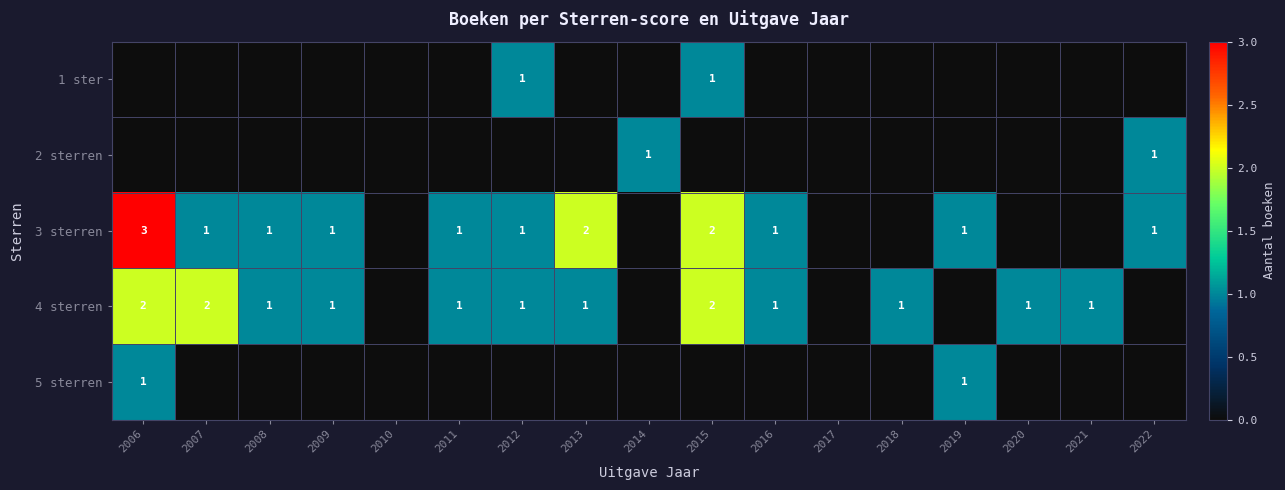

What is the sum of the 4 sterren values at 2009 and 2015?

3